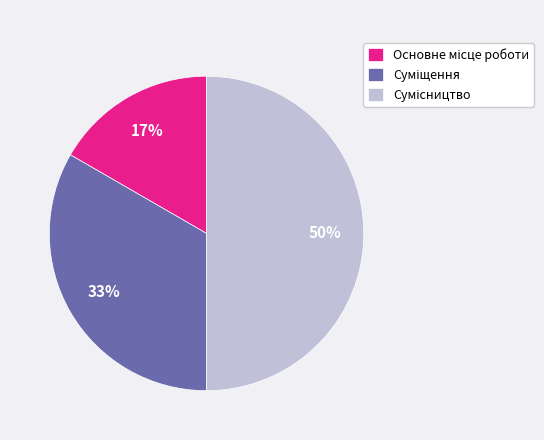

How many segments does this pie chart have?

3